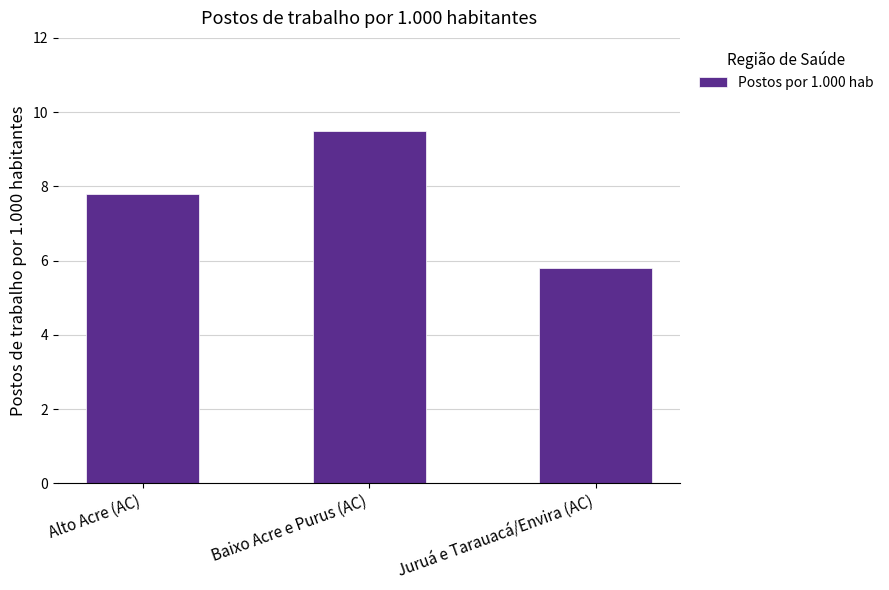

The value at Alto Acre (AC) is 2.1. True or false?

False